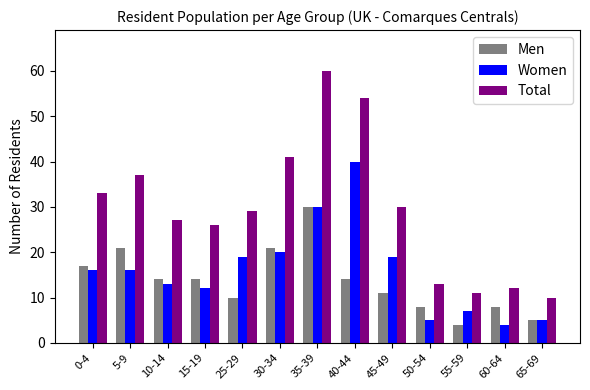

Which series changed the most between 5-9 and 65-69?

Total